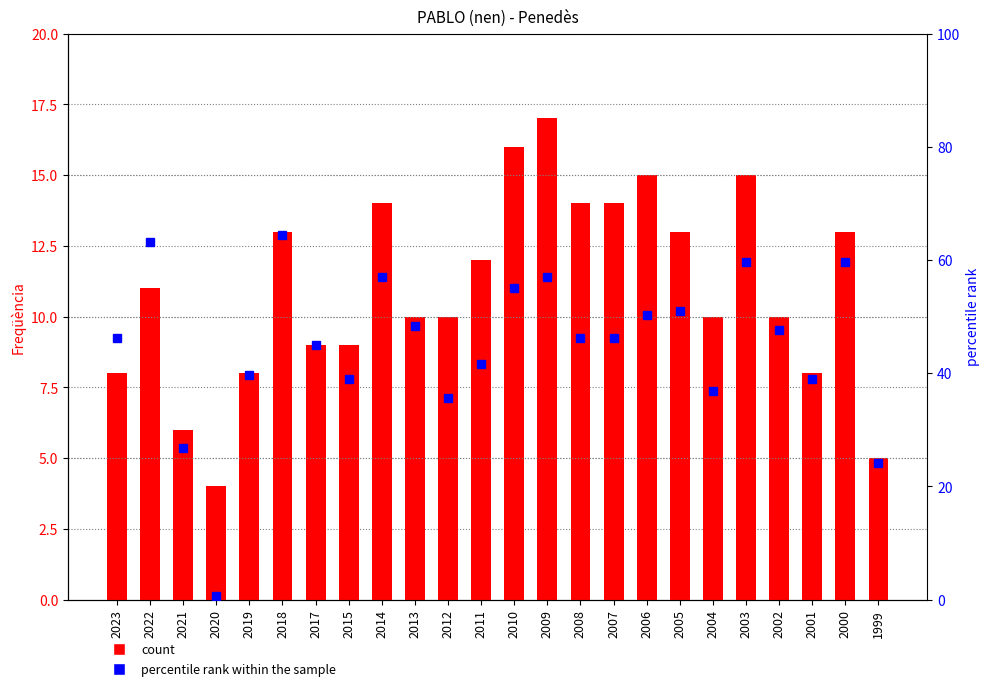

List the series in order of their overall mean, lowest first.

Frecuència, percentile rank within the sample